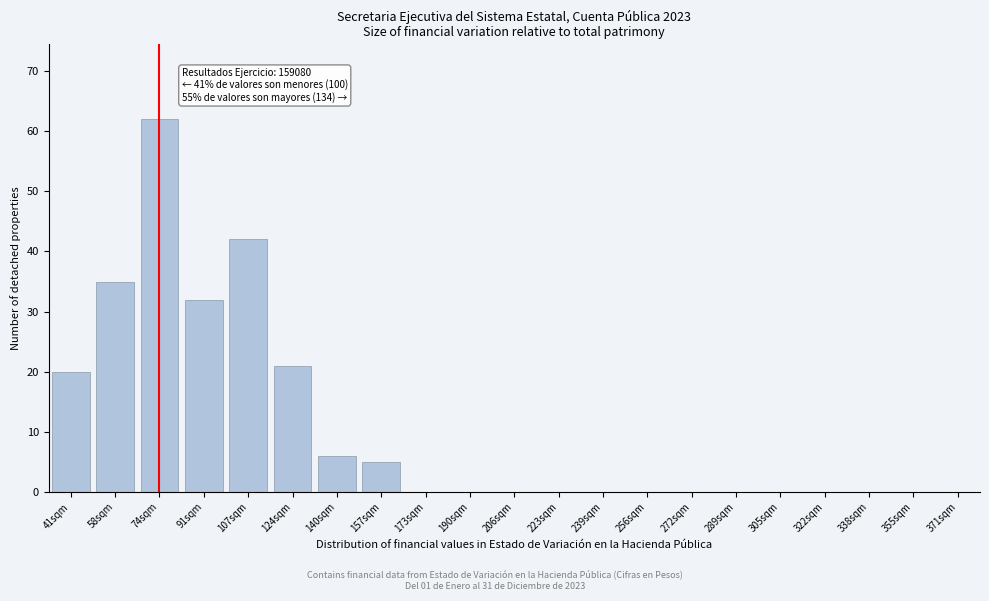

Reading right to left, what are all the values shown in this chart?

371sqm=0	355sqm=0	338sqm=0	322sqm=0	305sqm=0	289sqm=0	272sqm=0	256sqm=0	239sqm=0	223sqm=0	206sqm=0	190sqm=0	173sqm=0	157sqm=5	140sqm=6	124sqm=21	107sqm=42	91sqm=32	74sqm=62	58sqm=35	41sqm=20